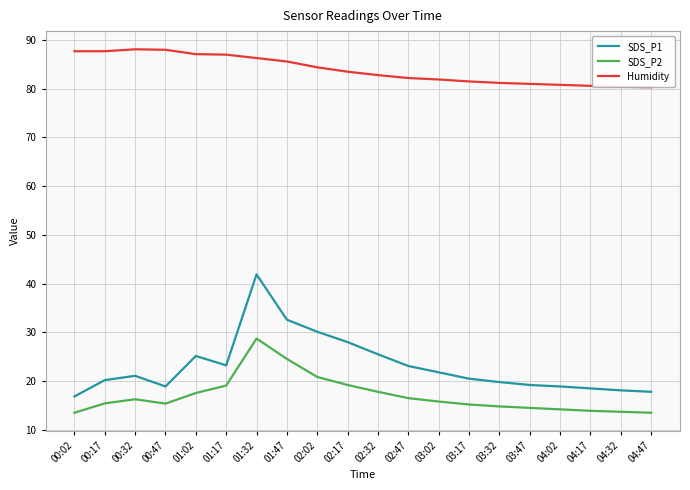

How many interior local valleys does the SDS_P2 series have?

1